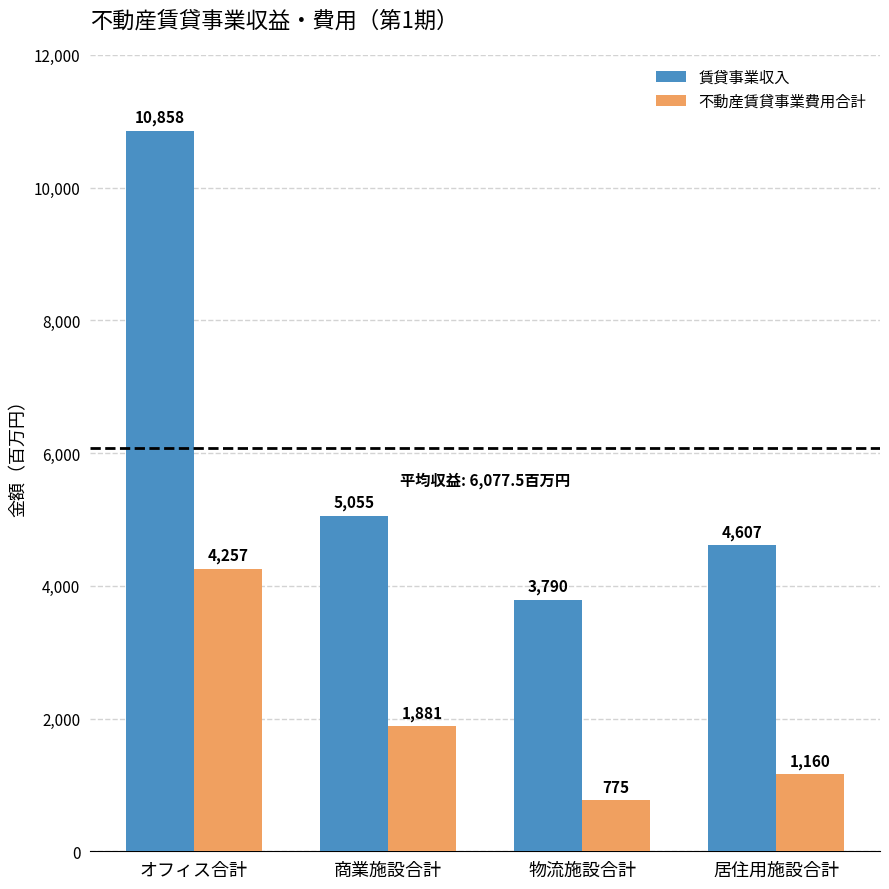

How many data points in 不動産賃貸事業費用合計 are less than 1881?

2